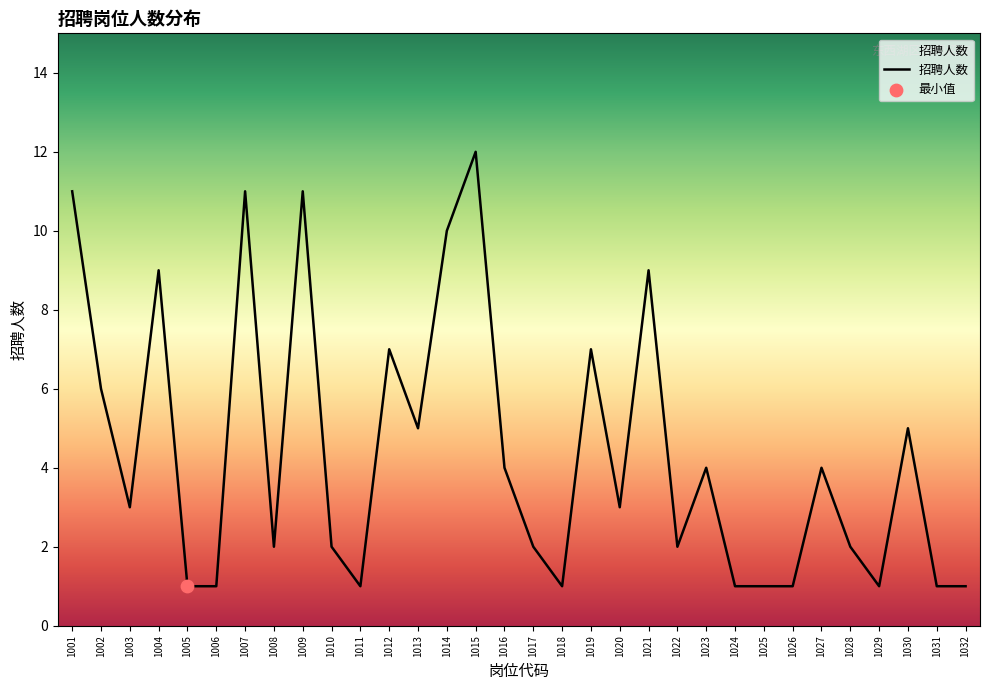

Between 1026 and 1013, which is larger?

1013